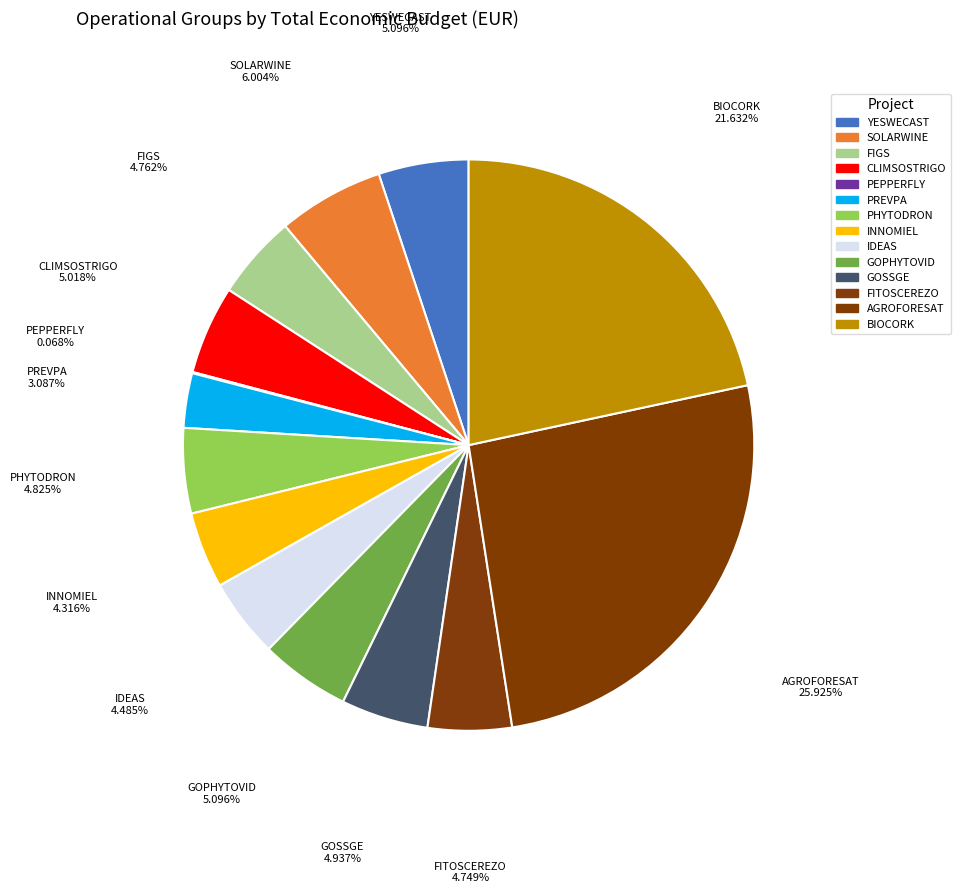

Does FITOSCEREZO represent more than half of the total?

No